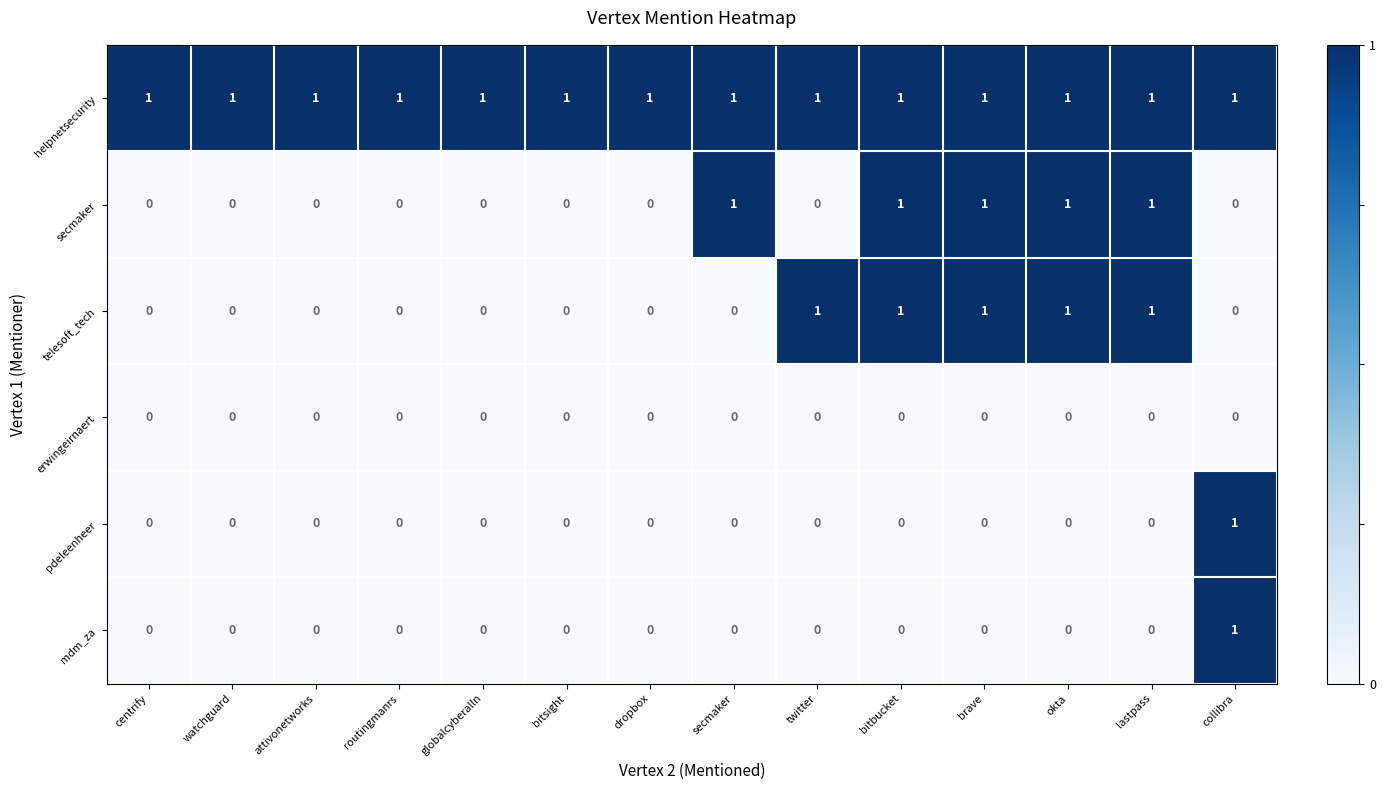

How many pdeleenheer values are between 0 and 1?

14